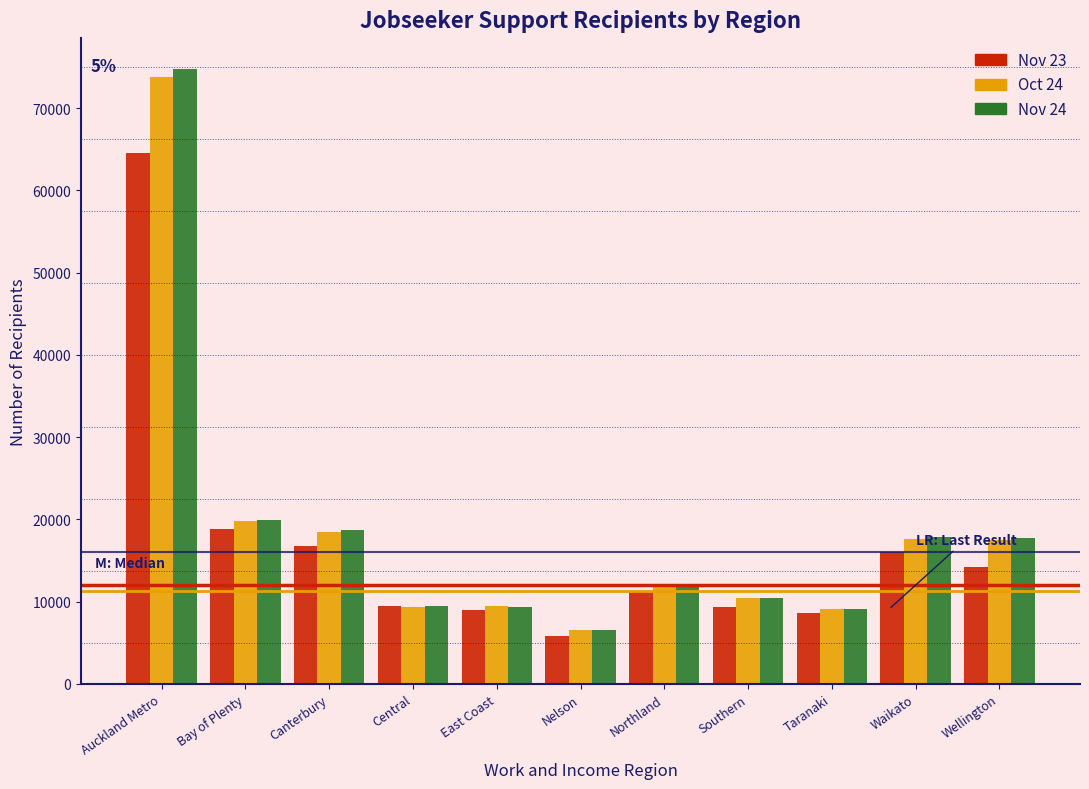

Which series has the largest range (max minus min)?

Nov 24